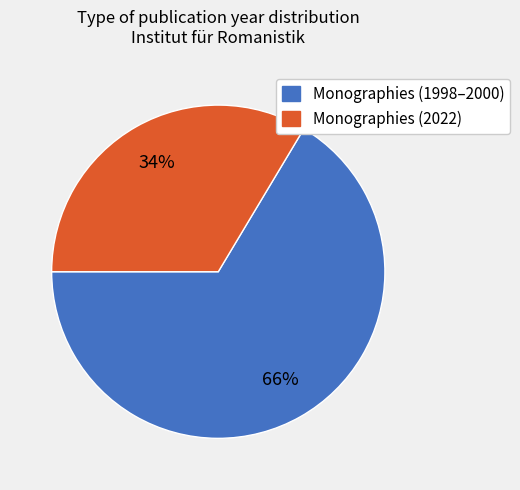

Count the number of slices in the pie.

2